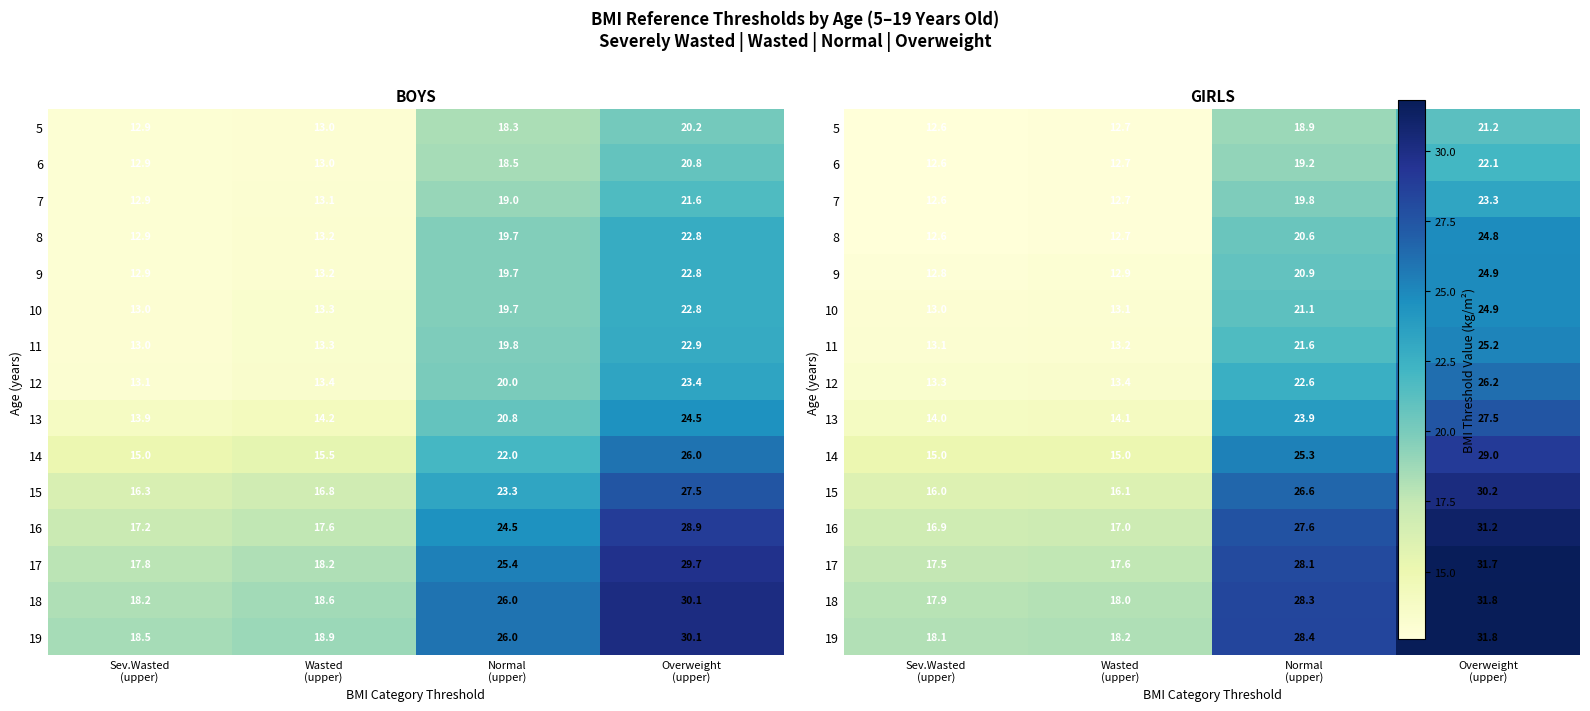

What is the greatest value displayed?

31.8